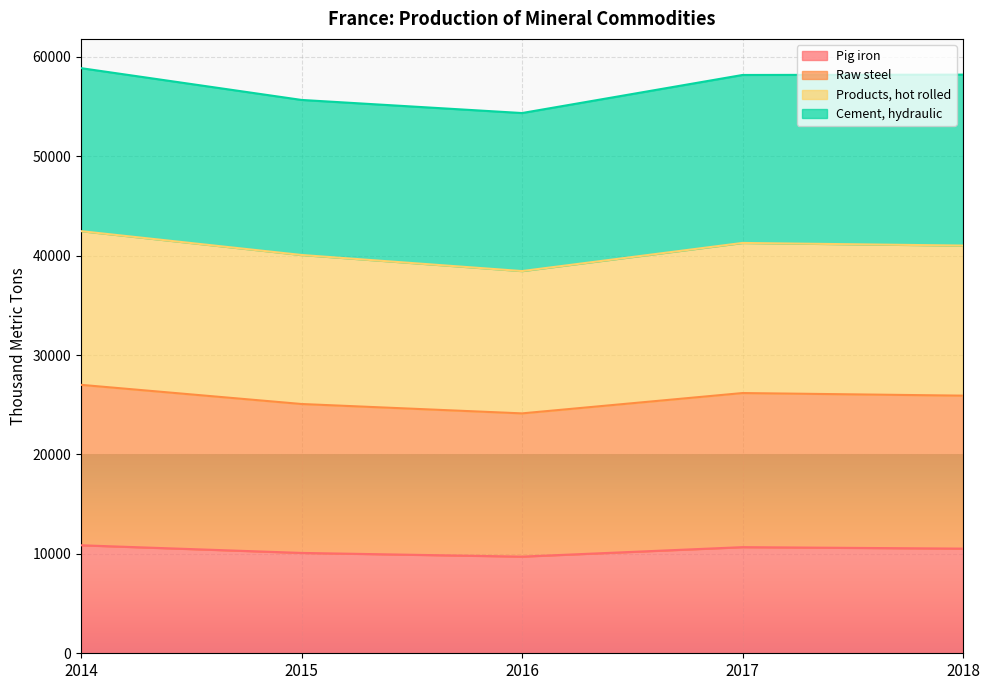

At which category is the sum across all series the highest?

2014